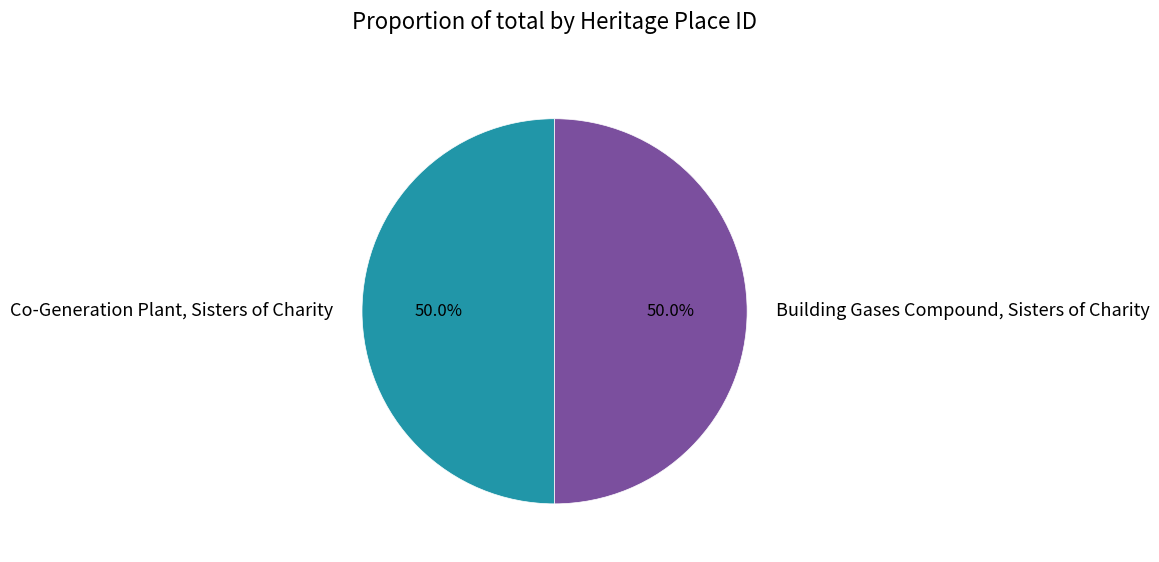

Is the sum of Co-Generation Plant, Sisters of Charity and Building Gases Compound, Sisters of Charity greater than half?

Yes